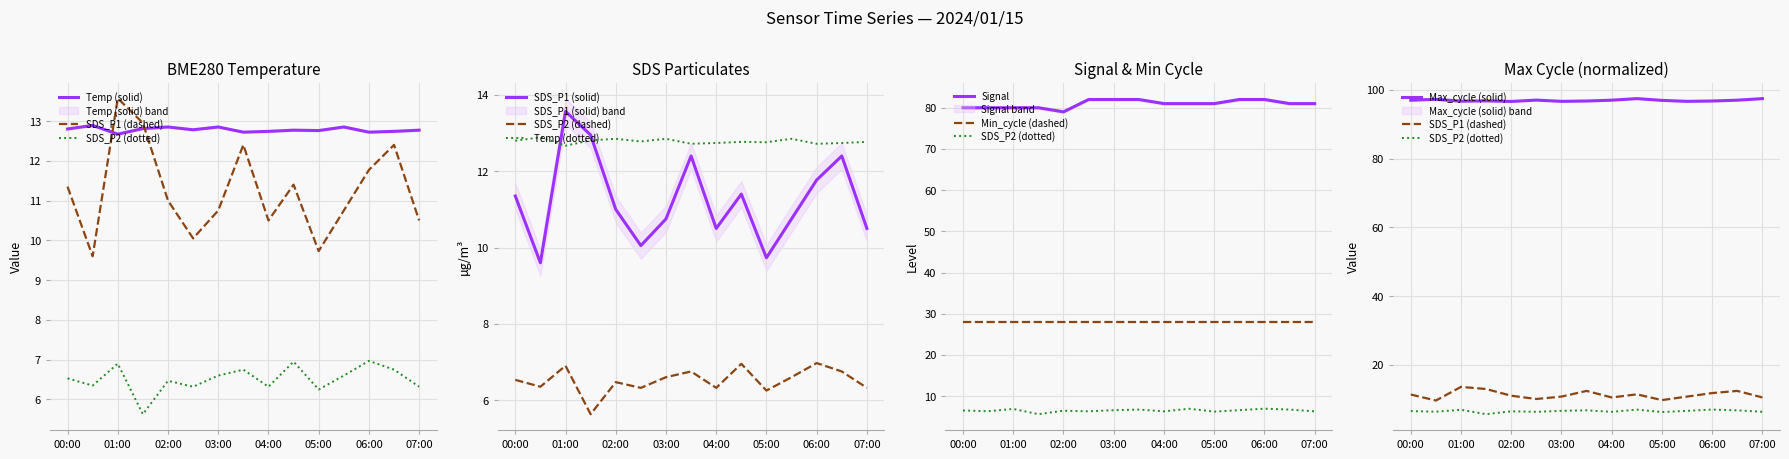

Which category has the highest value in the SDS_P1 series?

01:00